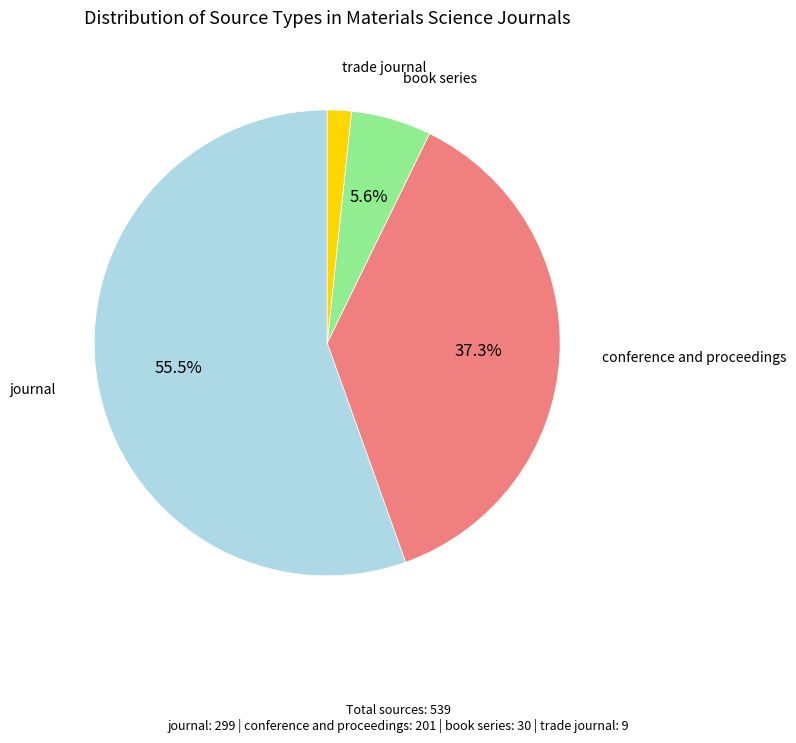

Is there any slice that represents more than half of the pie?

Yes